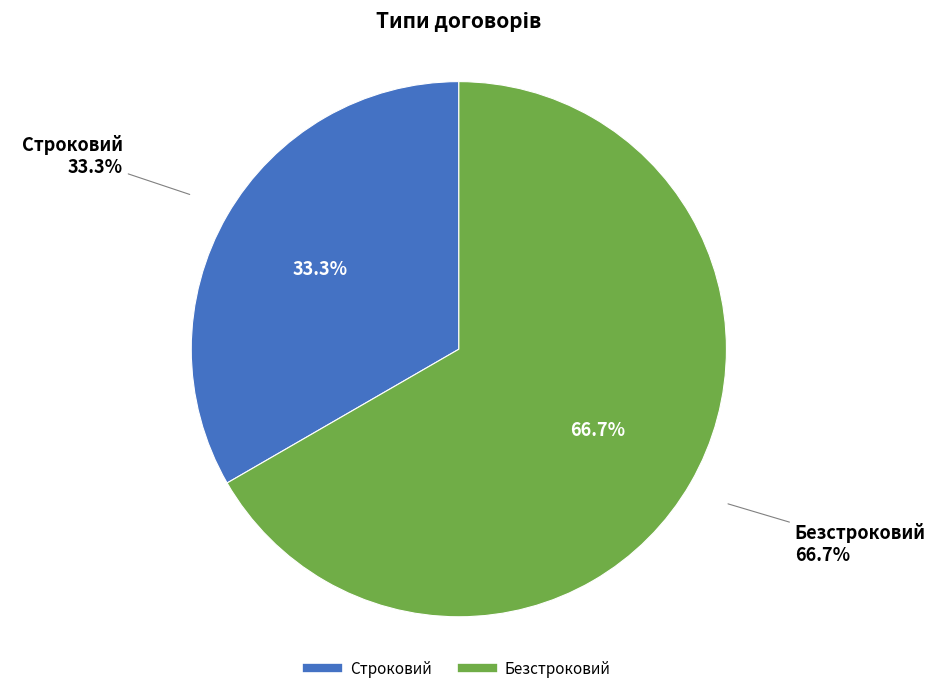

To the nearest percent, what is the difference between the largest and smallest slice percentages?

33%